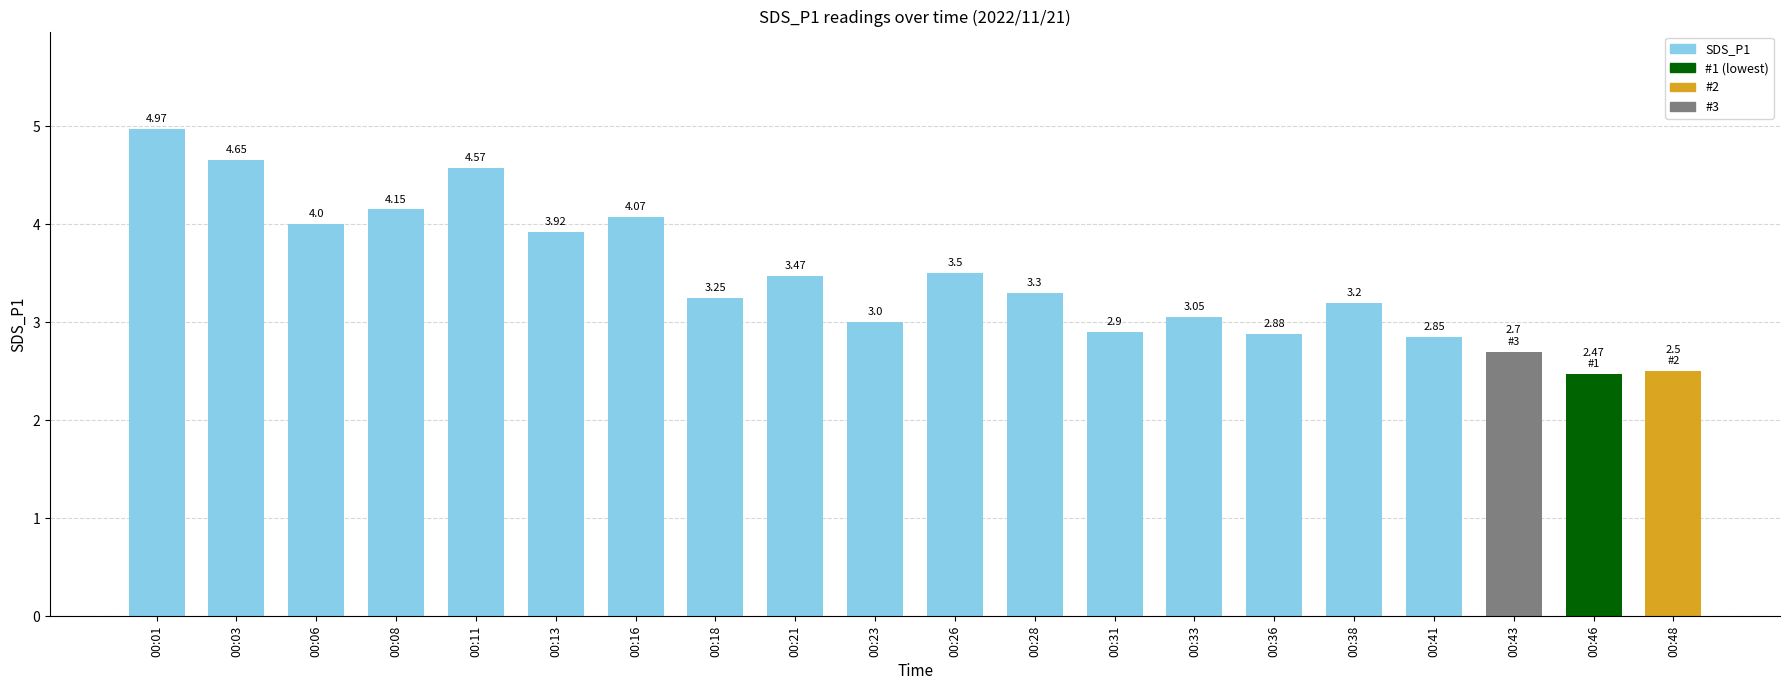

The chart shows a value of 8.3 at 00:03. True or false?

False